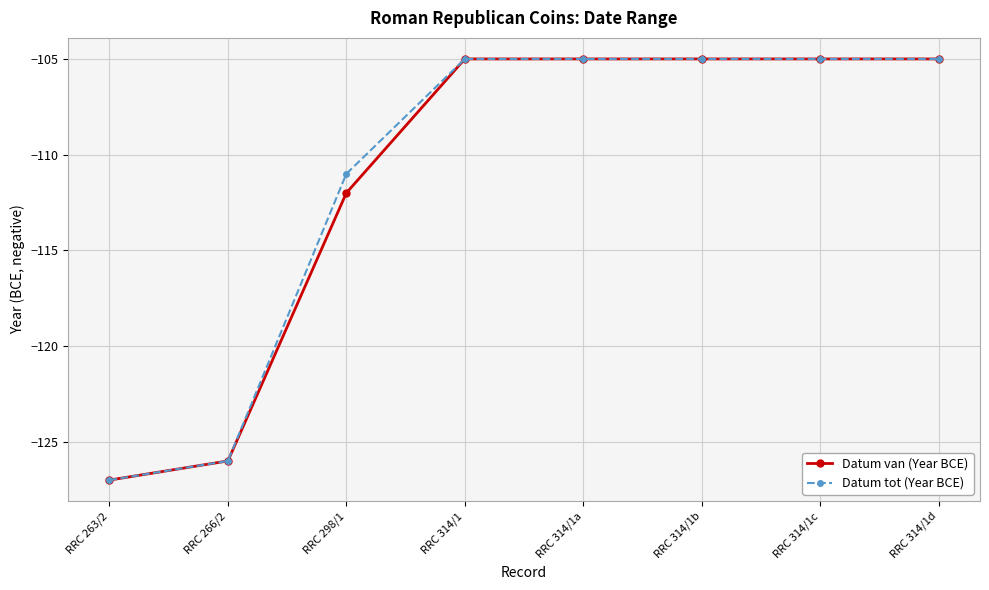

The Datum tot (Year BCE) series shows -105 at RRC 314/1c. True or false?

True